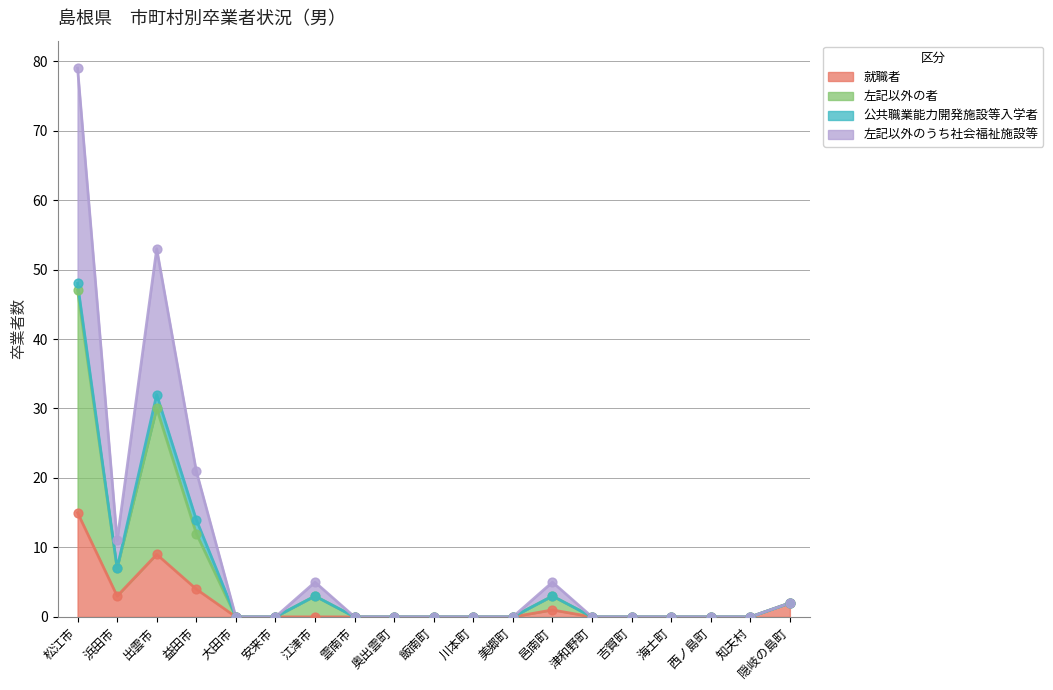

At how many categories does at least one series exceed 12?

3